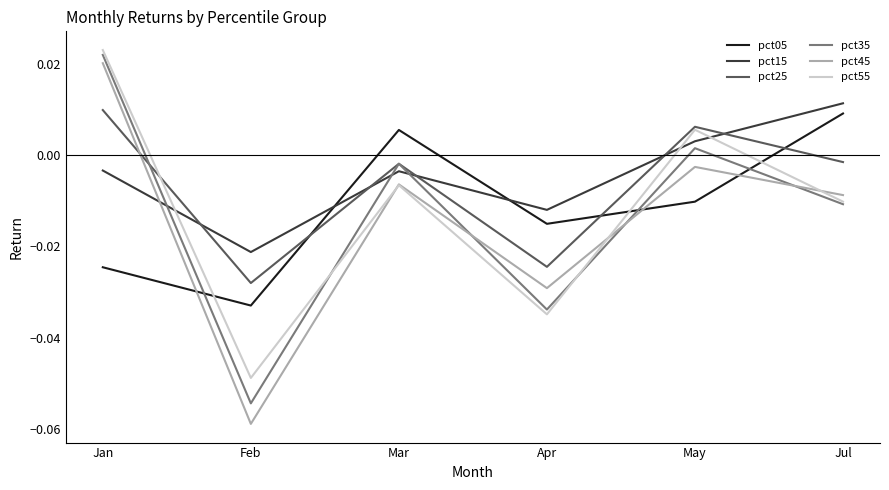

At Apr, list the series in order from smallest to largest.

pct55, pct35, pct45, pct25, pct05, pct15